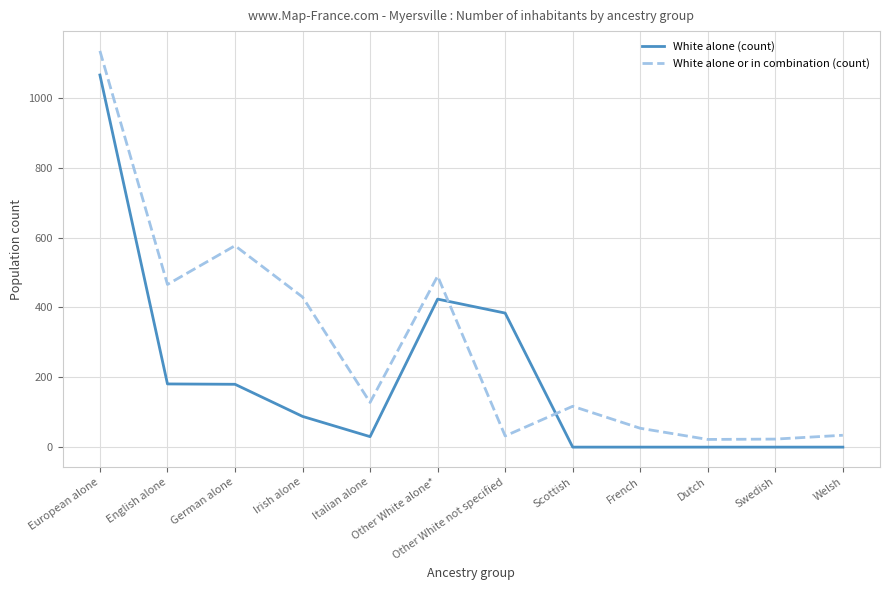

The value of White alone or in combination (count) at French is 54. True or false?

True